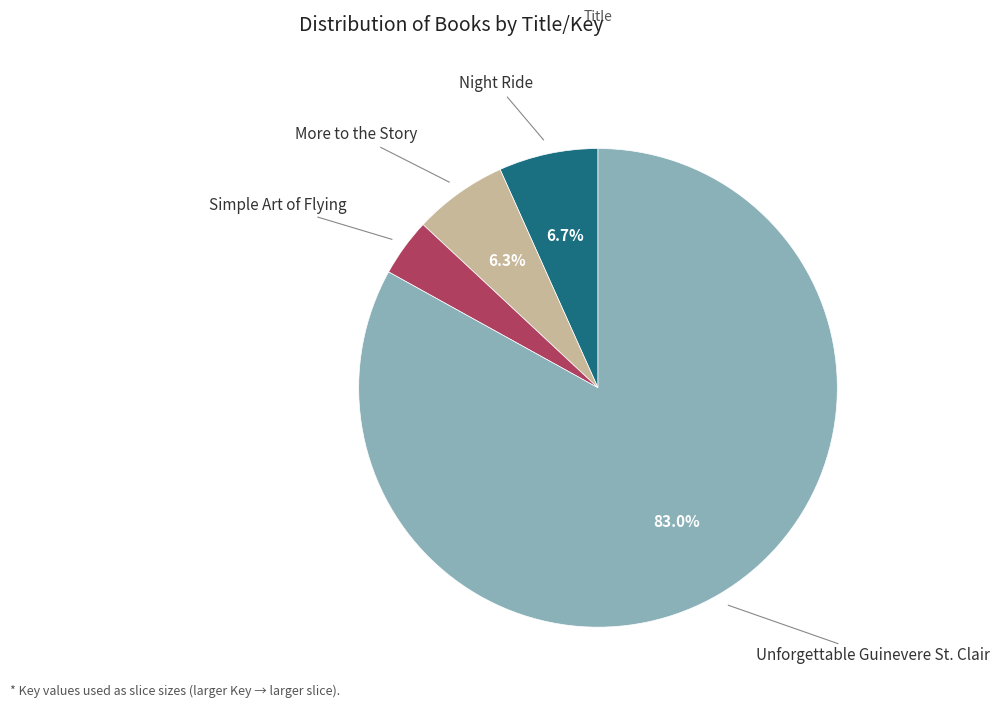

Is there any slice that represents more than half of the pie?

Yes